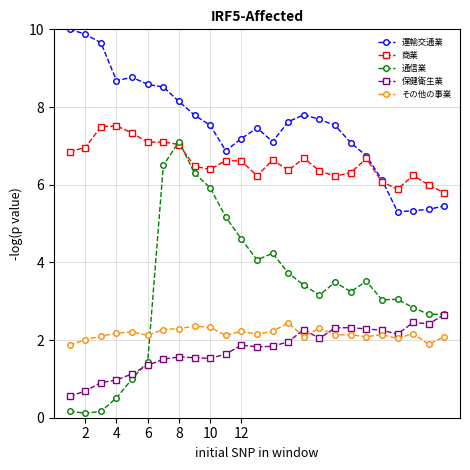

Which series has the largest total across all categories?

運輸交通業